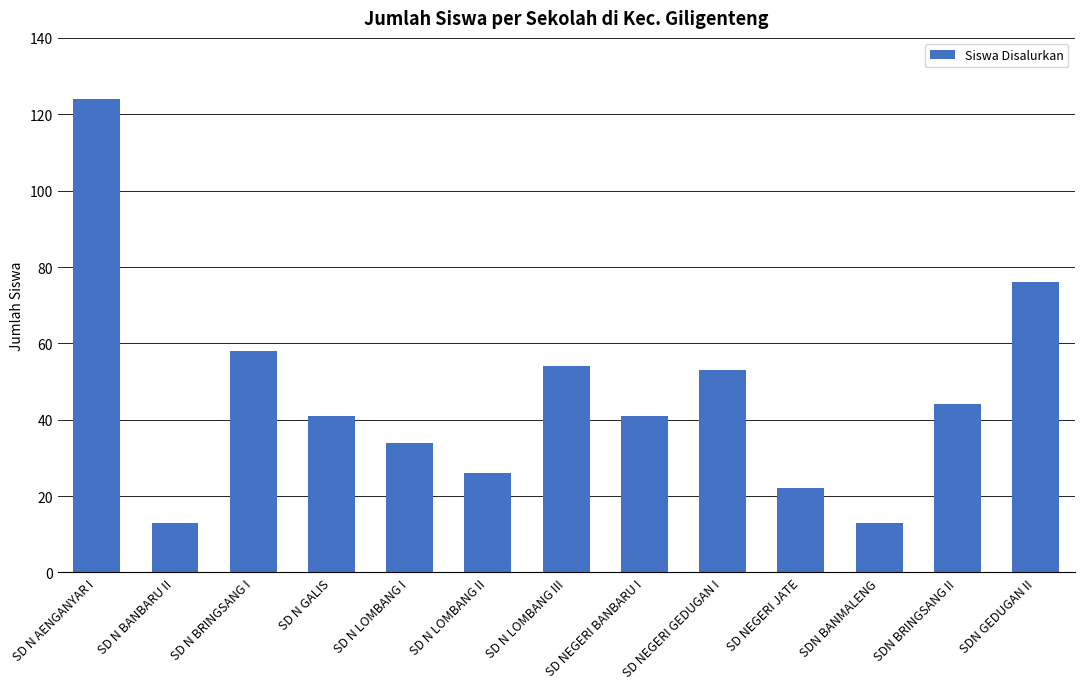

Count the number of categories in the chart.

13